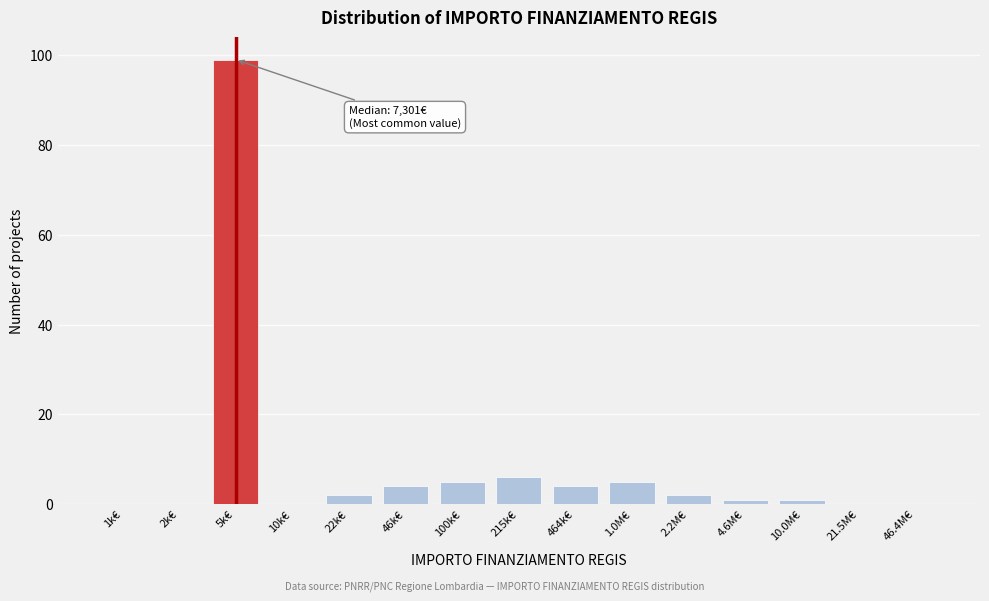

Reading left to right, extract all data points from this chart.

1k€=0	2k€=0	5k€=99	10k€=0	22k€=2	46k€=4	100k€=5	215k€=6	464k€=4	1.0M€=5	2.2M€=2	4.6M€=1	10.0M€=1	21.5M€=0	46.4M€=0